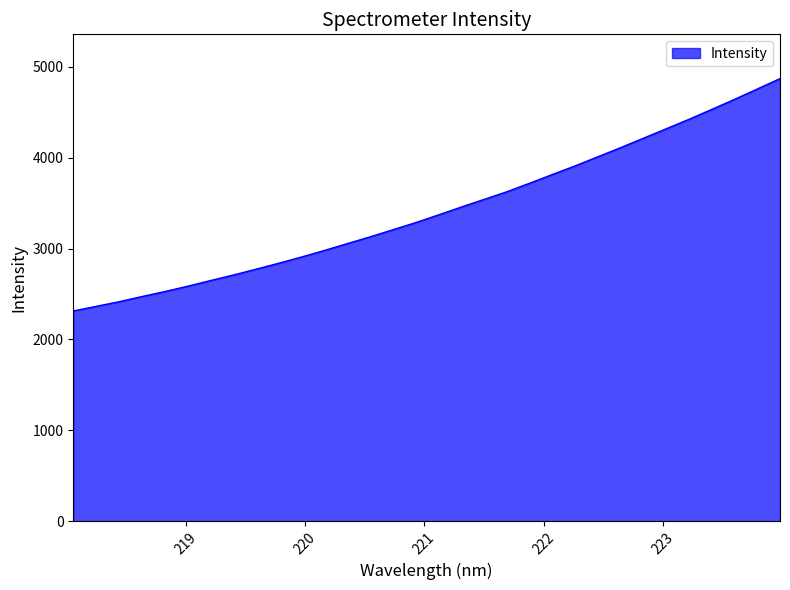

What is the smallest value displayed?

2312.9